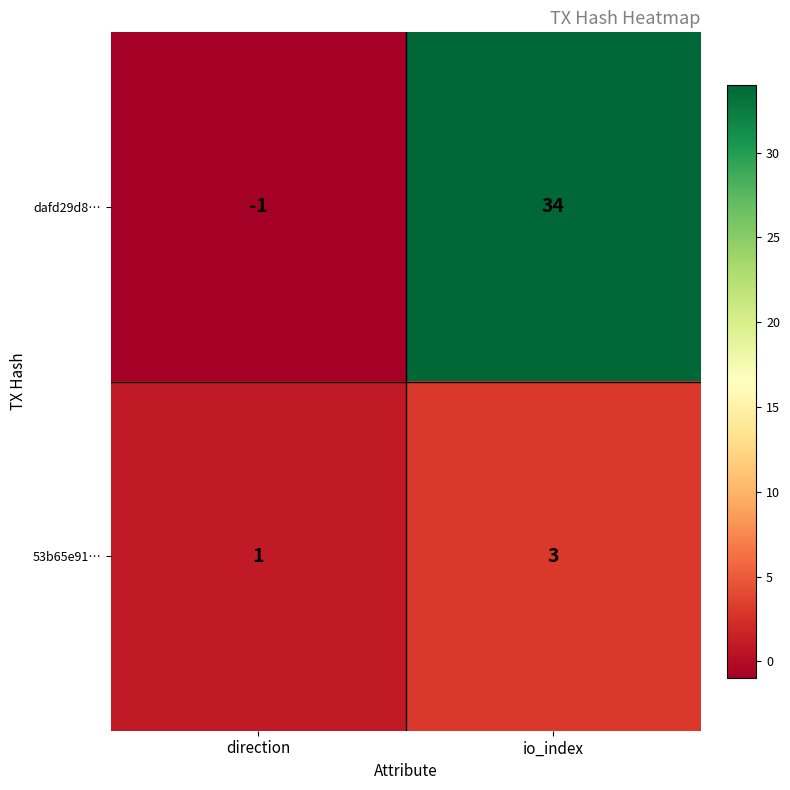

What is the difference between the maximum and minimum values in the dafd29d8… series?

35